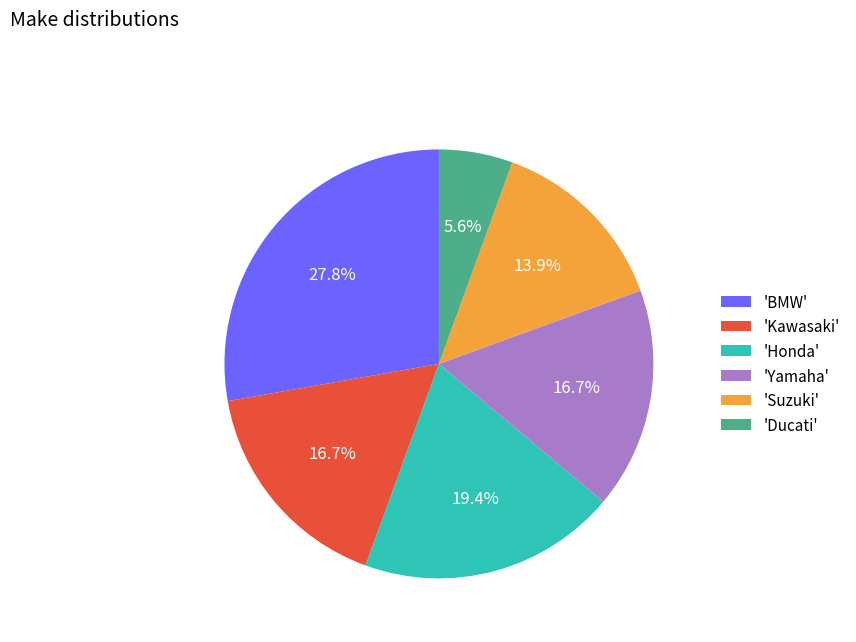

How many slices are in this pie chart?

6